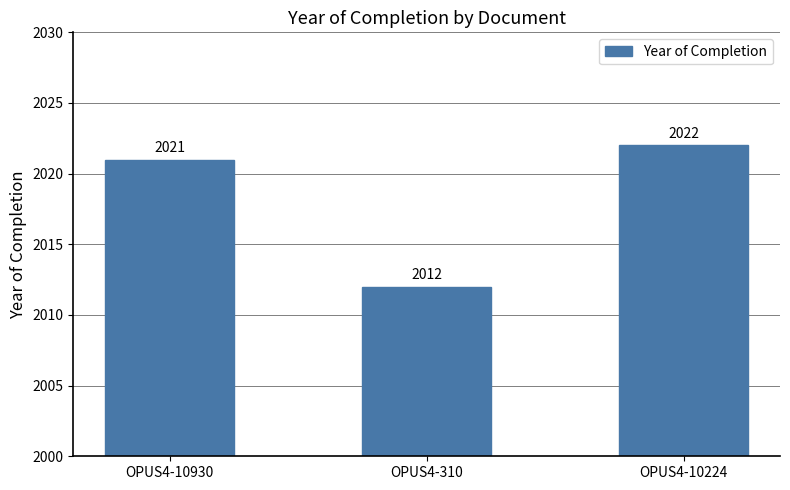

What is the value of the 1st bar from the left?

2021